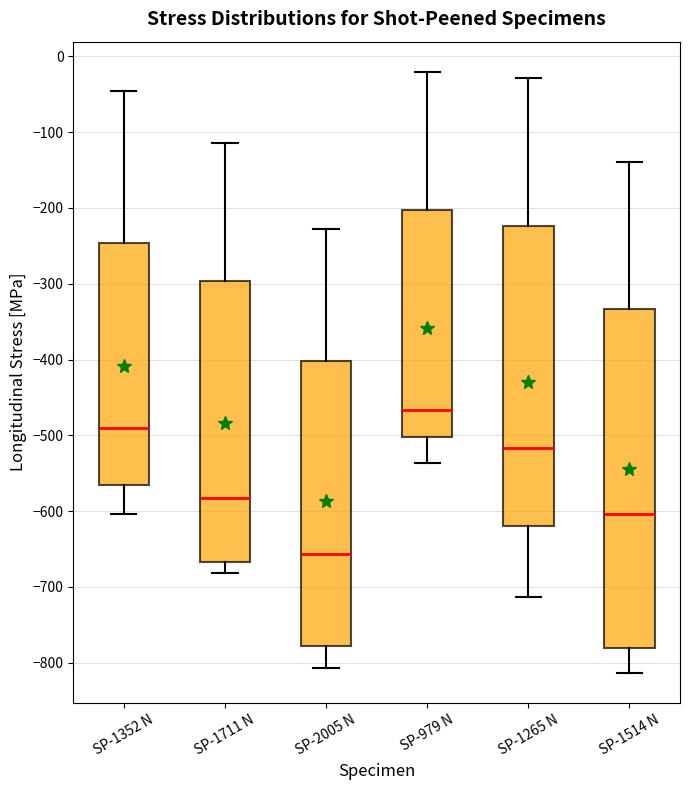

Which box has the lowest median line?

SP-2005 N